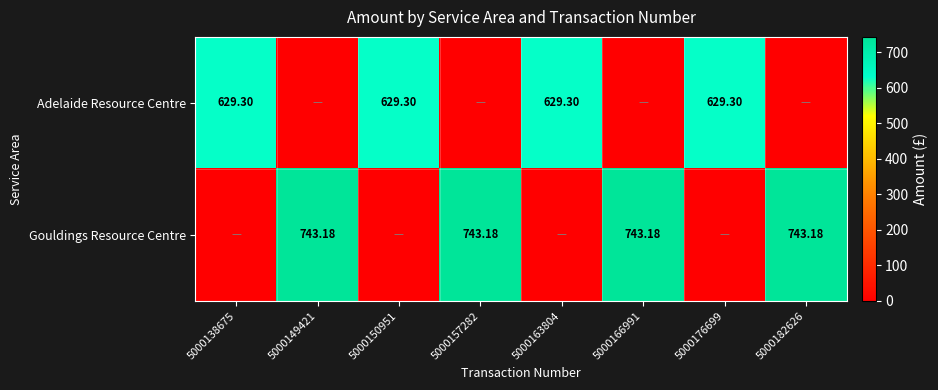

Count the number of categories in the chart.

8